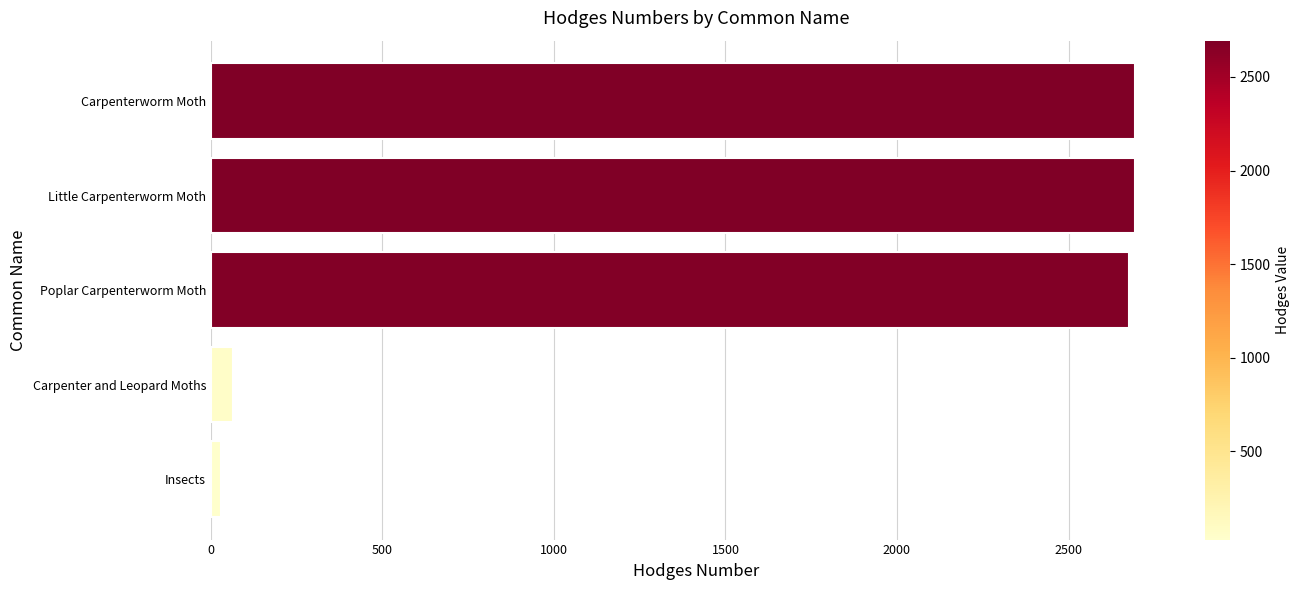

How many categories are shown in the chart?

5